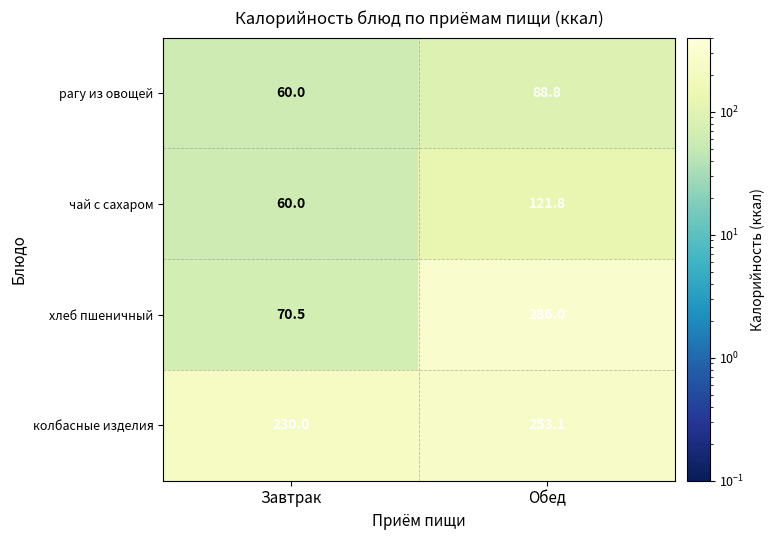

The рагу из овощей series shows 88.8 at Обед. True or false?

True